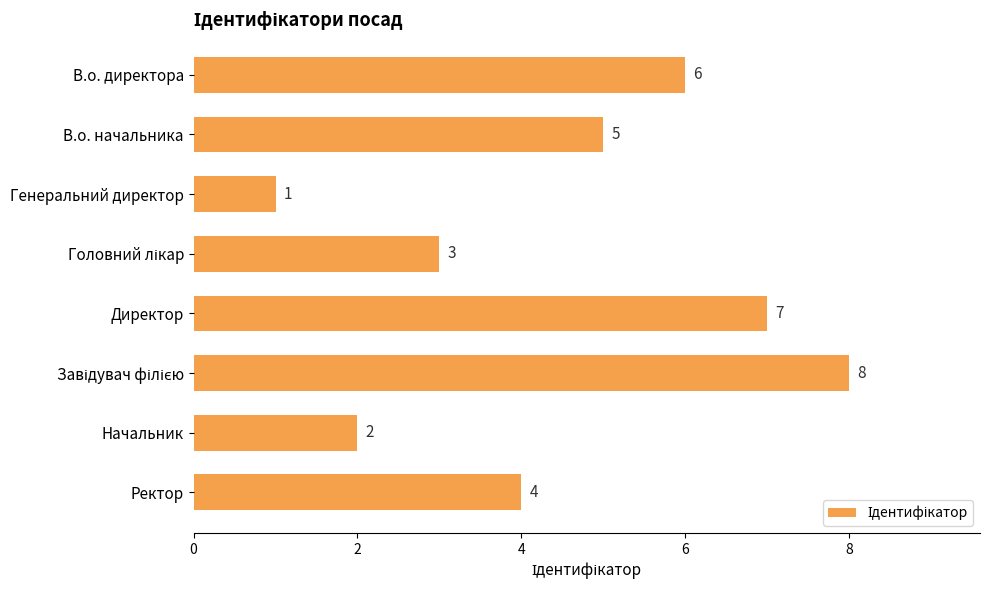

What is the difference between the maximum and second lowest values?

6